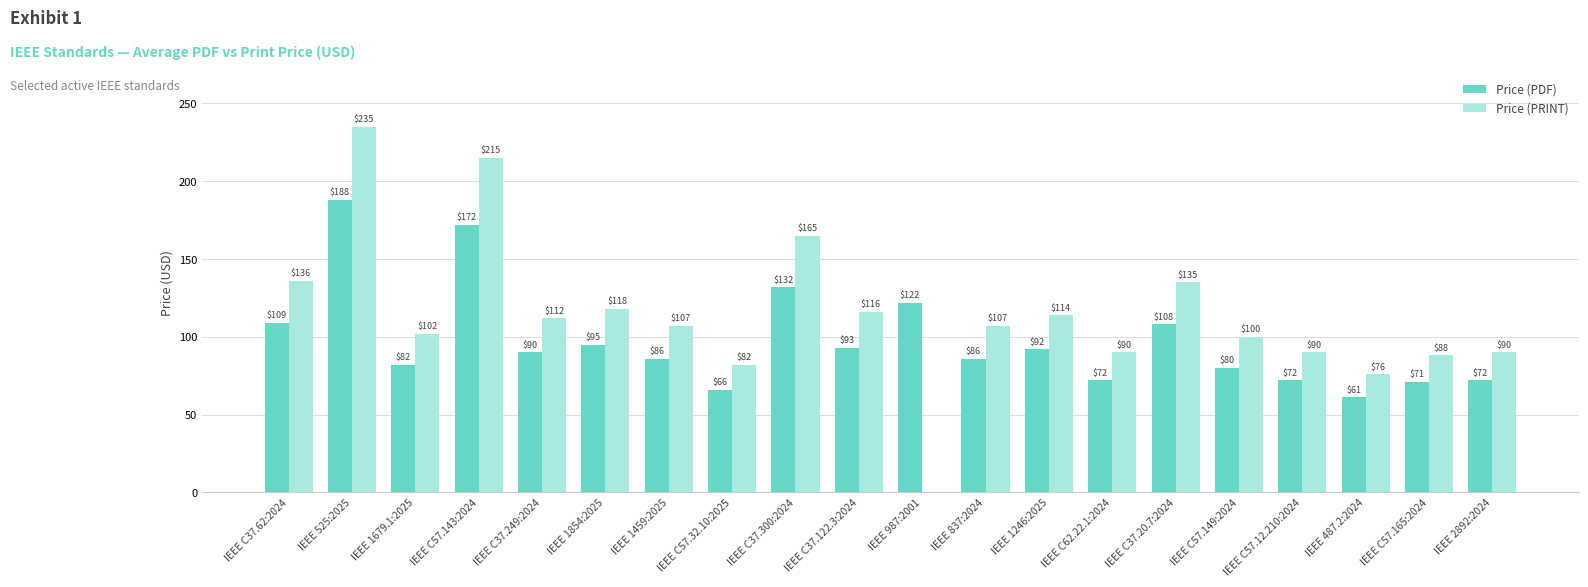

What value does the Price (PDF) series have at IEEE C62.22.1:2024, to the nearest 50?

50